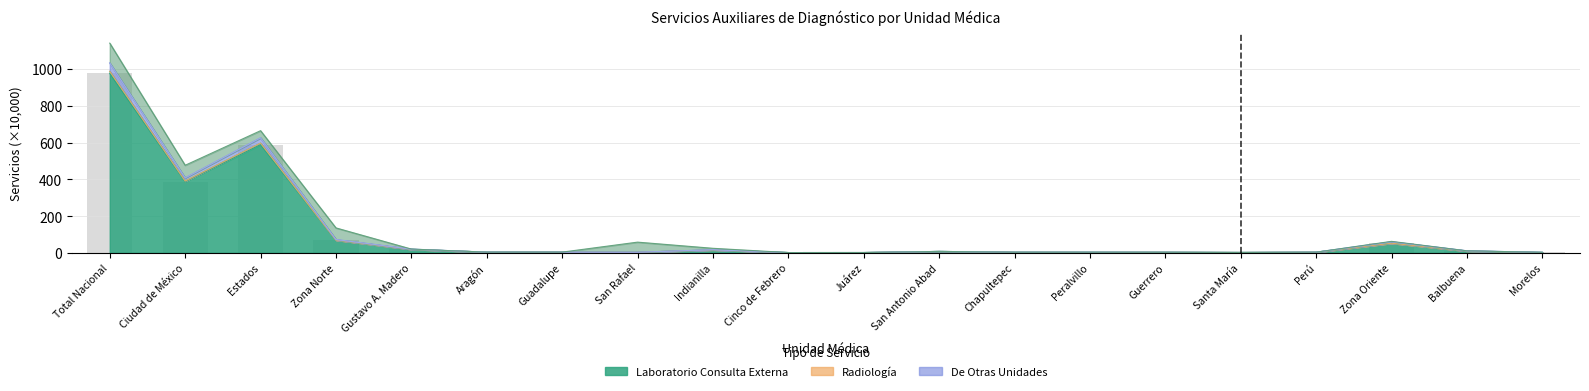

What position from the right is San Antonio Abad?

9